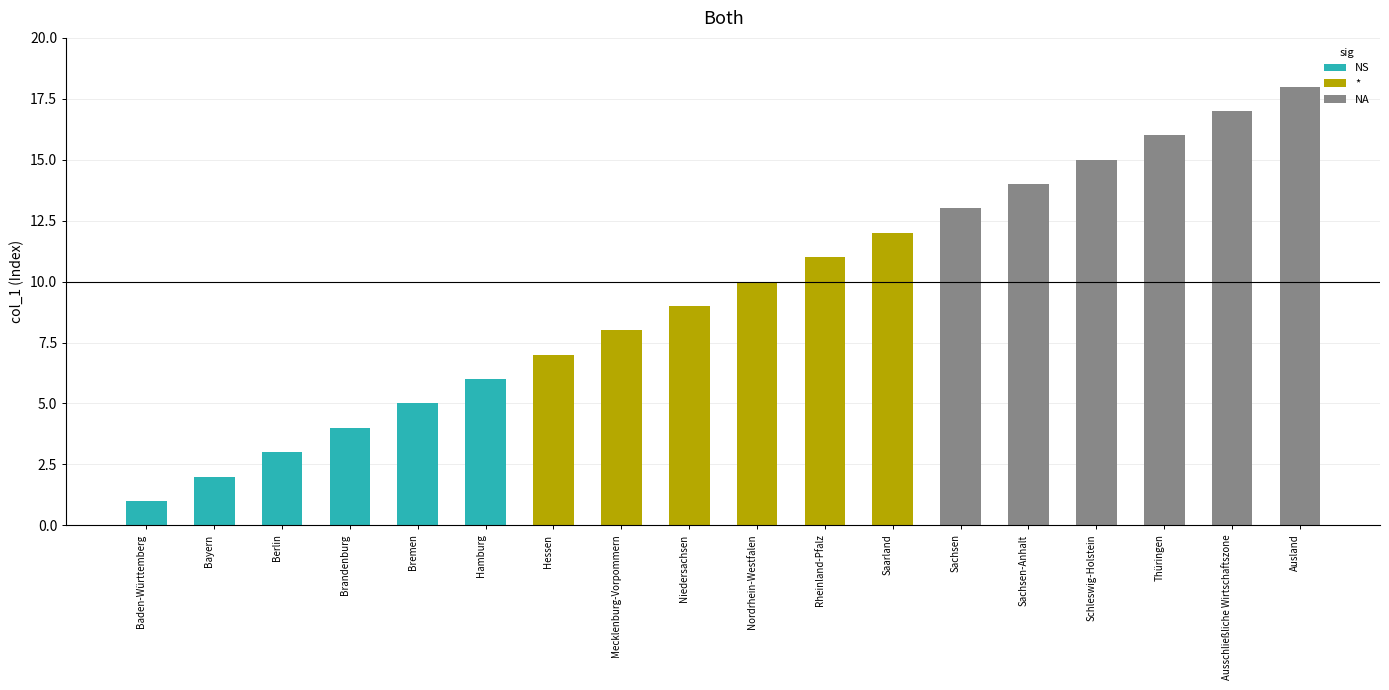

True or false: the data shows 7 at Hessen.

True